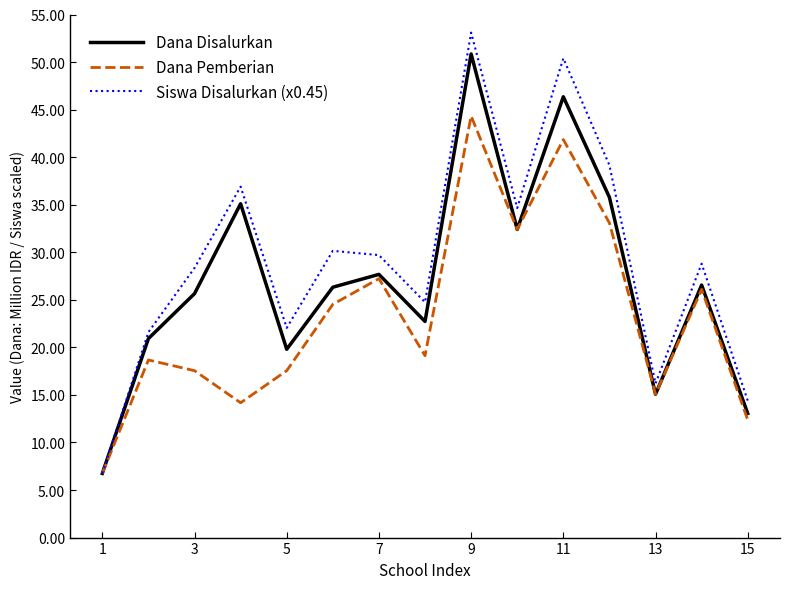

List the series in order of their peak value, lowest first.

Dana Pemberian, Dana Disalurkan, Siswa Disalurkan (x0.45)